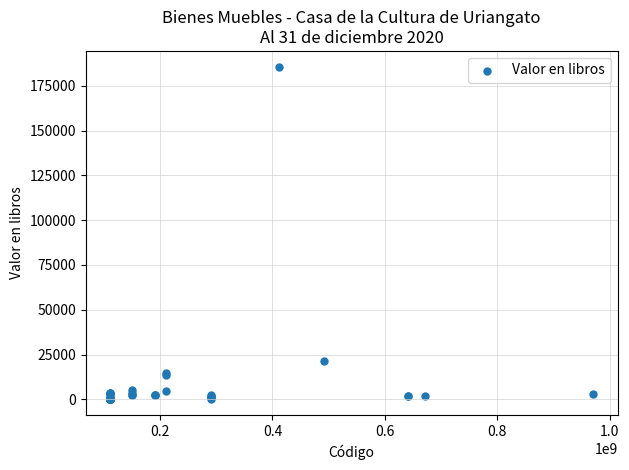

What Y value in the scatter plot is closest to 92818?

21658.3